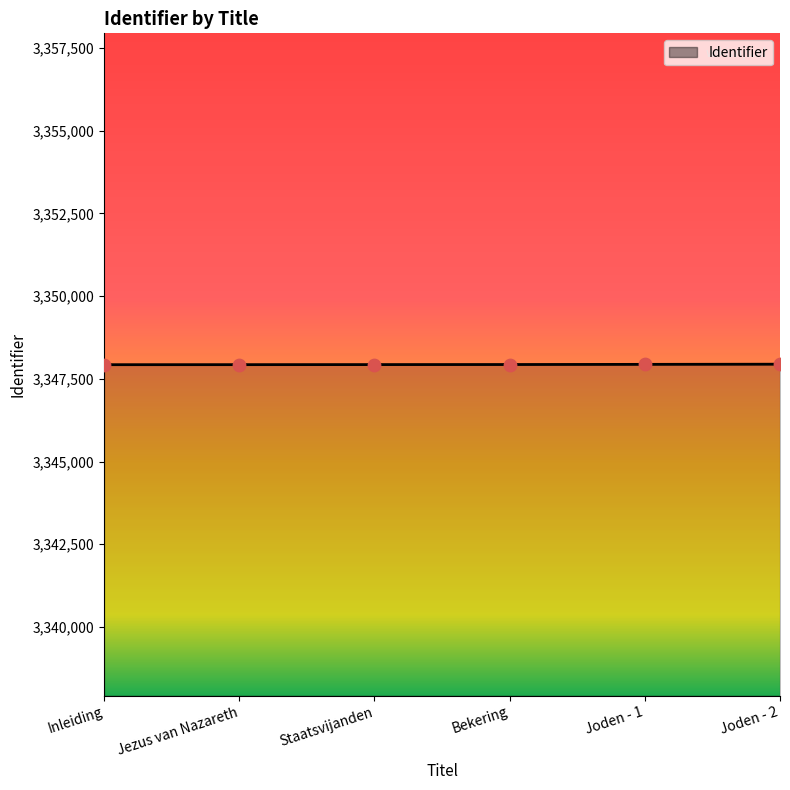

What is the change in value from Staatsvijanden to Joden - 2?

+12